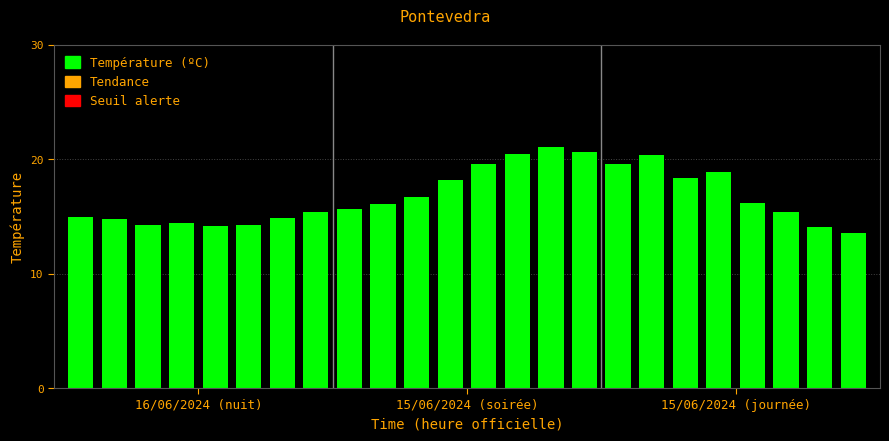

What is the average value?

16.8